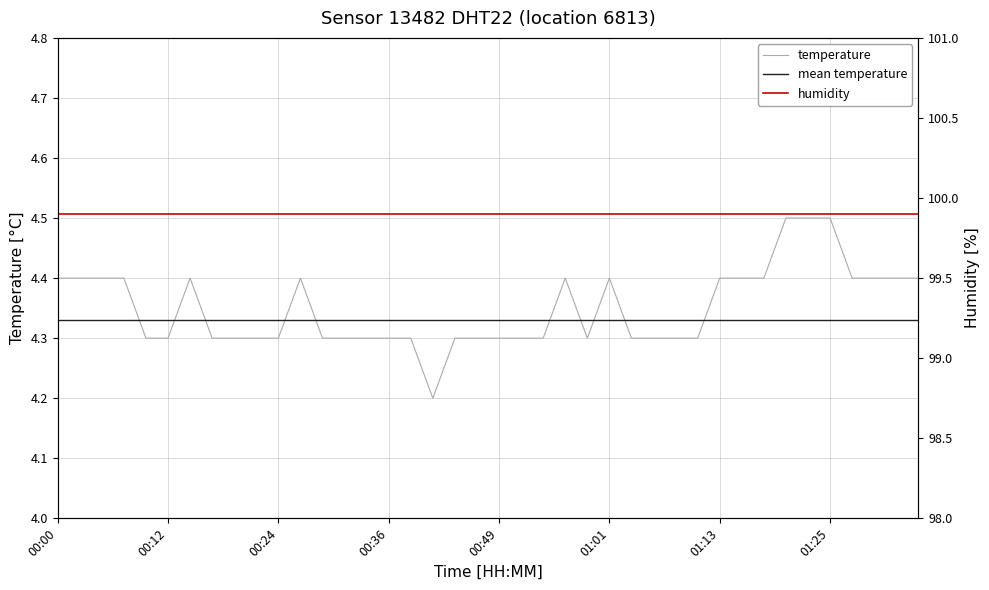

What is the minimum value for humidity?

99.9